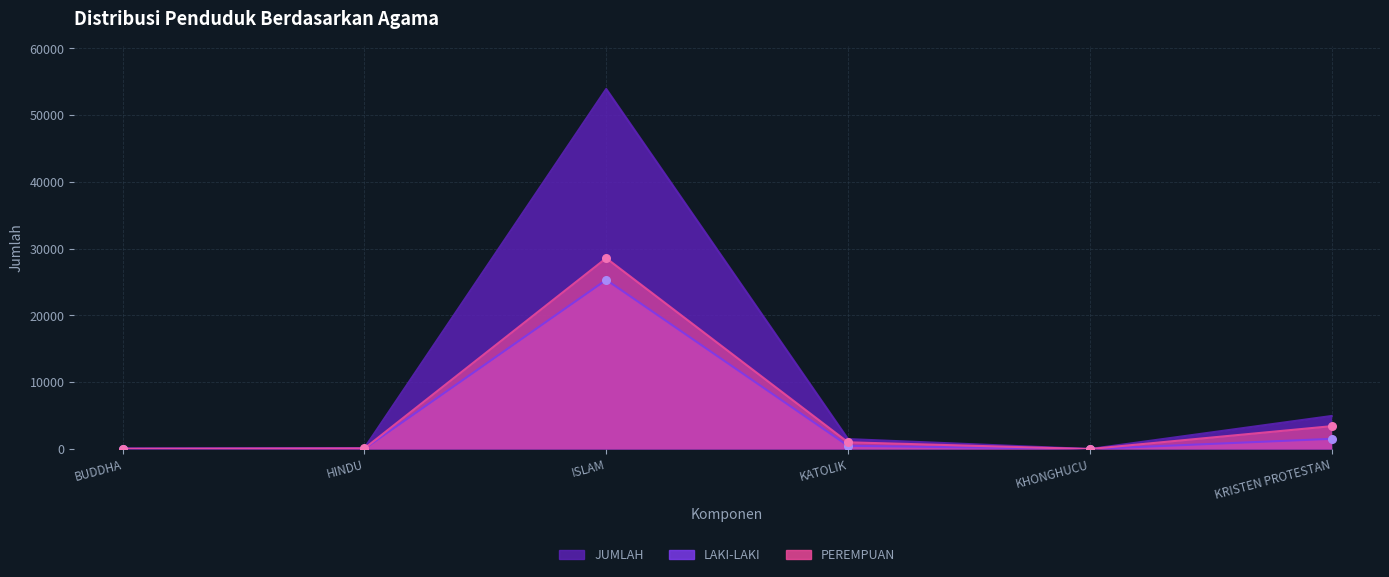

Which series contains the highest Y value?

JUMLAH